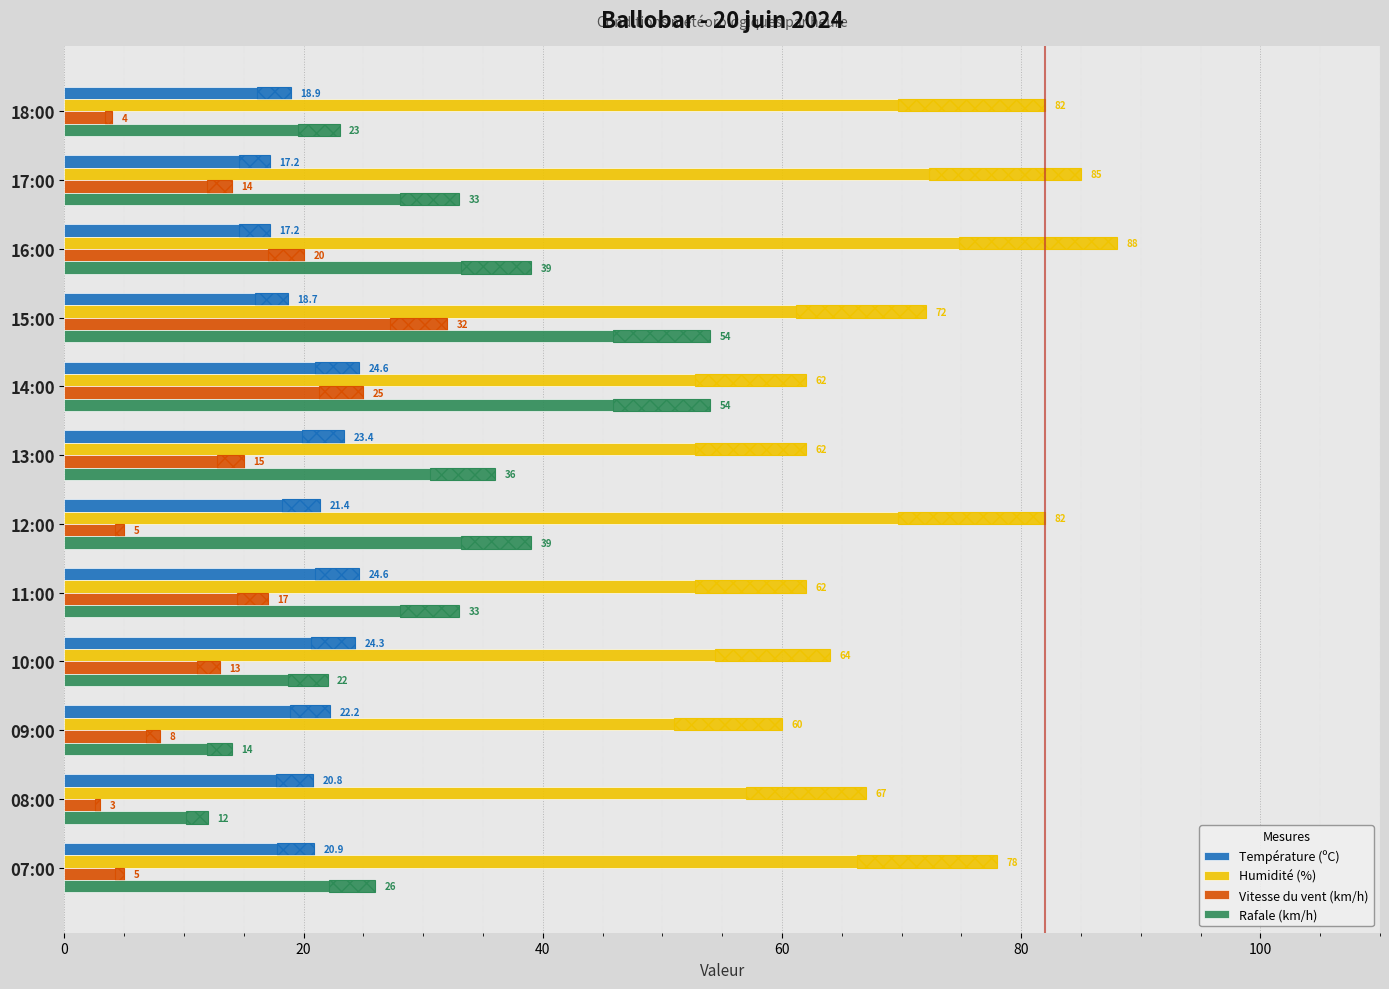

Are the bars horizontal?

Yes